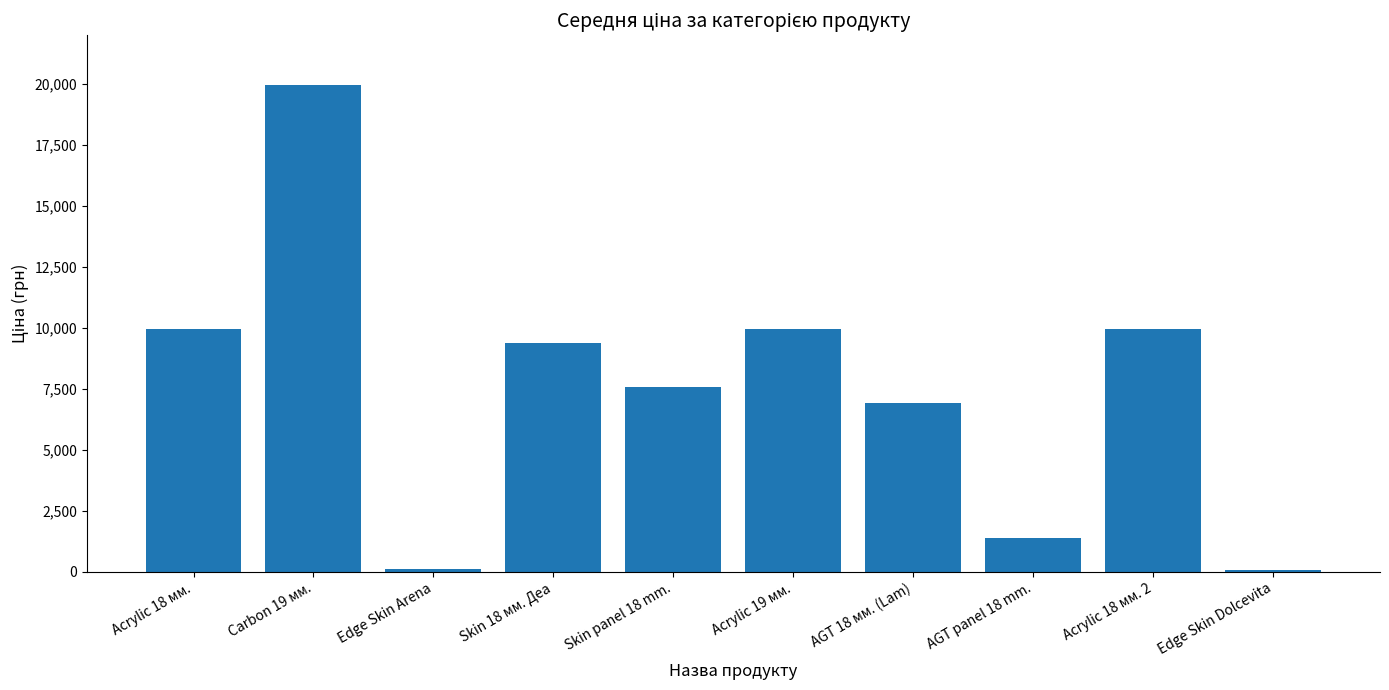

Are the bars grouped side by side (vs. stacked)?

No